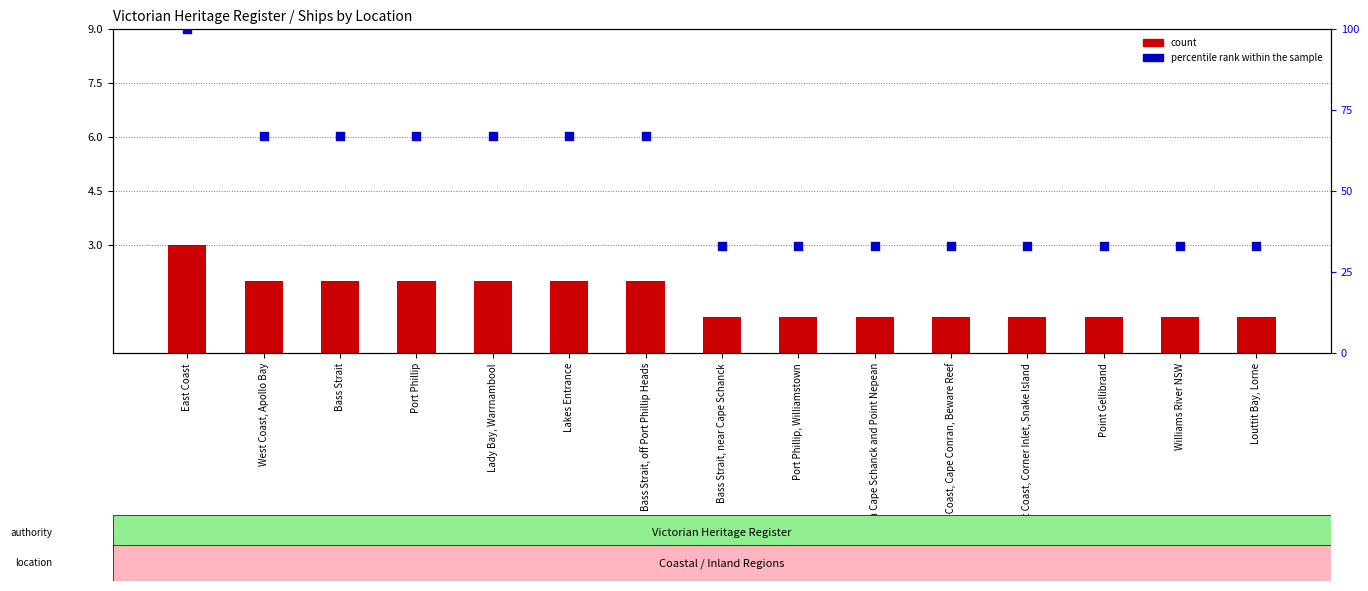

What are all the series names shown in the legend?

count, percentile rank within the sample